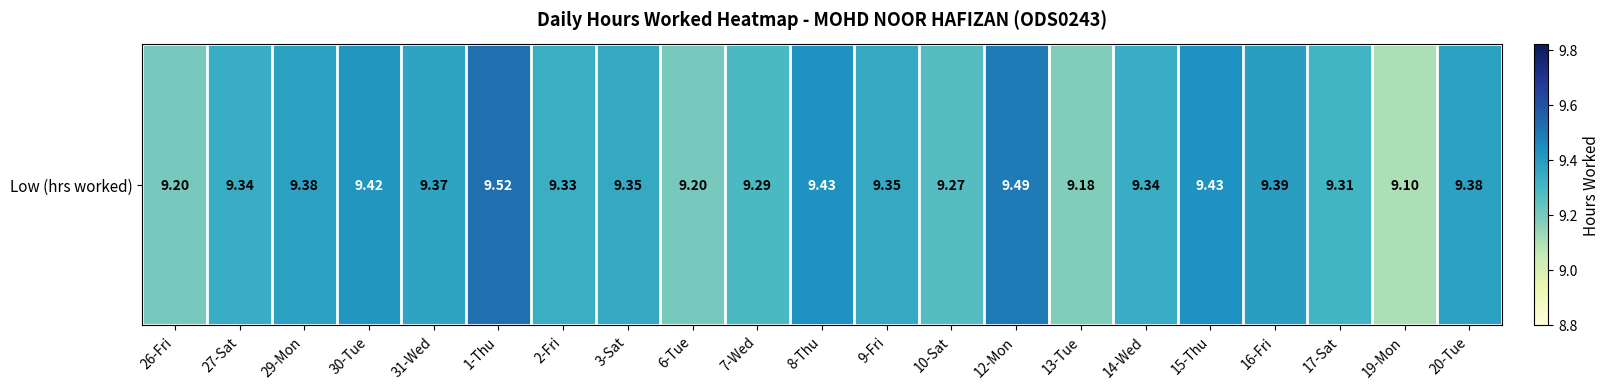

What is the change in value from 2-Fri to 6-Tue?

-0.1